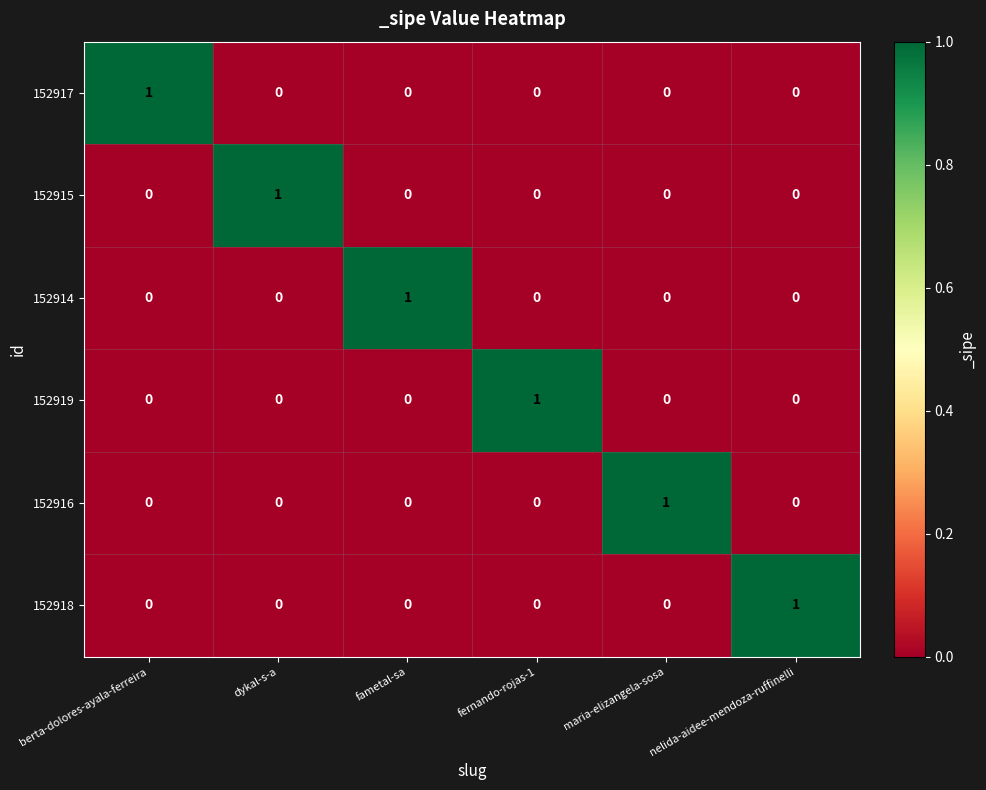

At which label does 152916 reach its peak?

maria-elizangela-sosa